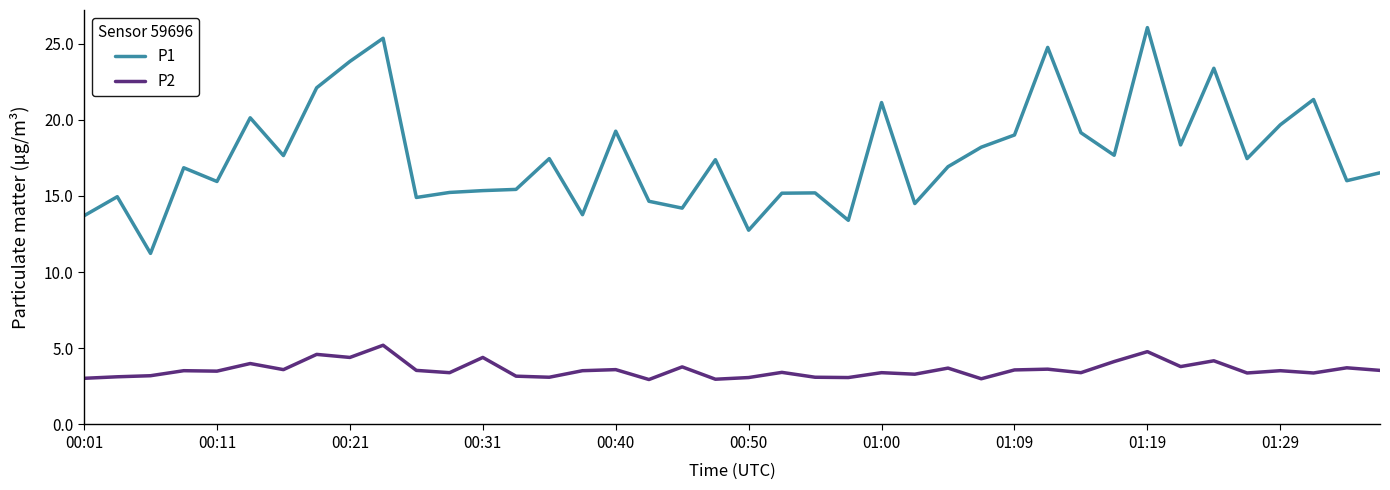

True or false: P2 and P1 cross at least once.

False